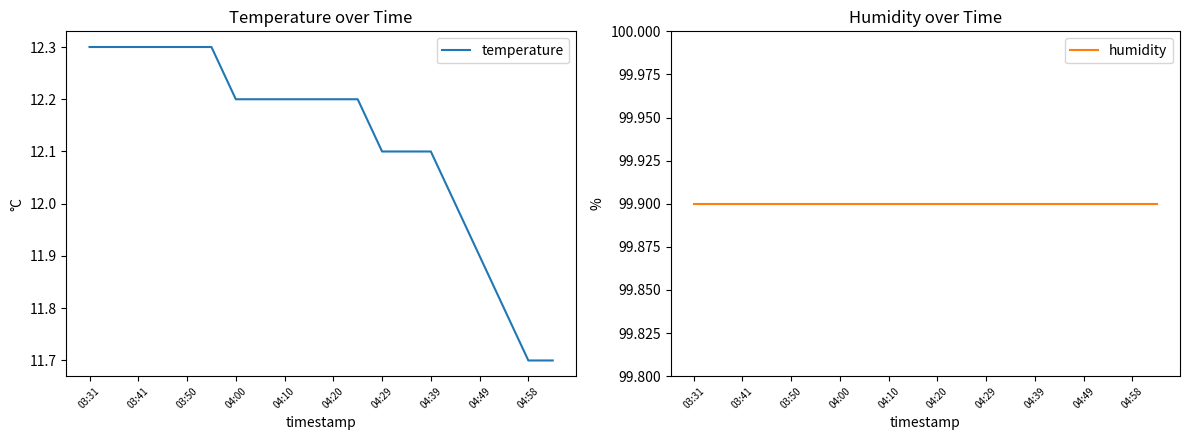

What is the highest value of the temperature series?

12.3